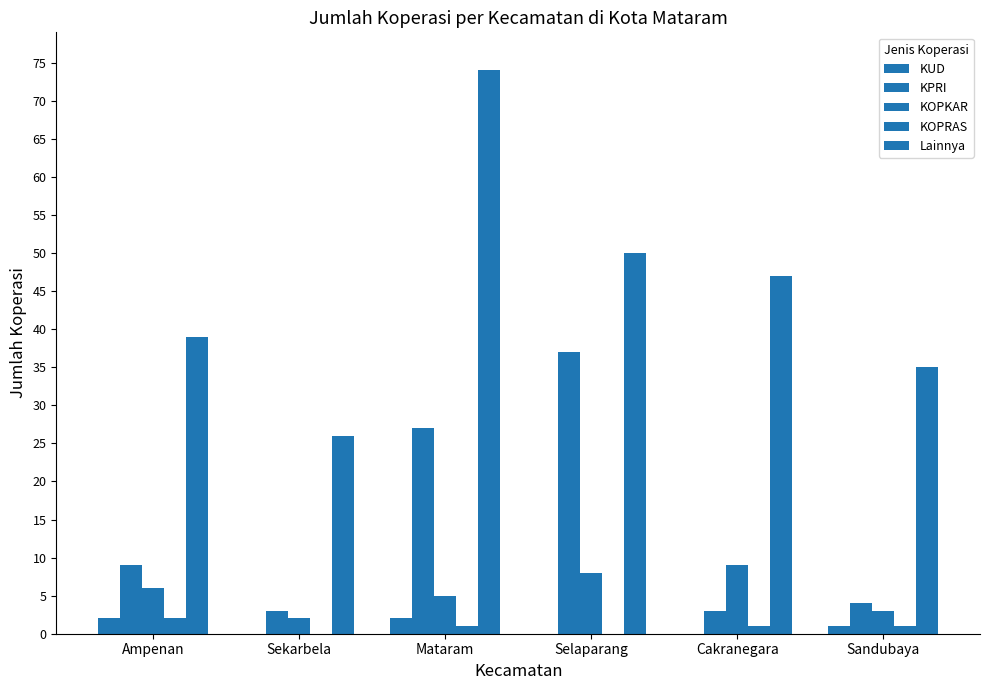

Count the number of categories in the chart.

6